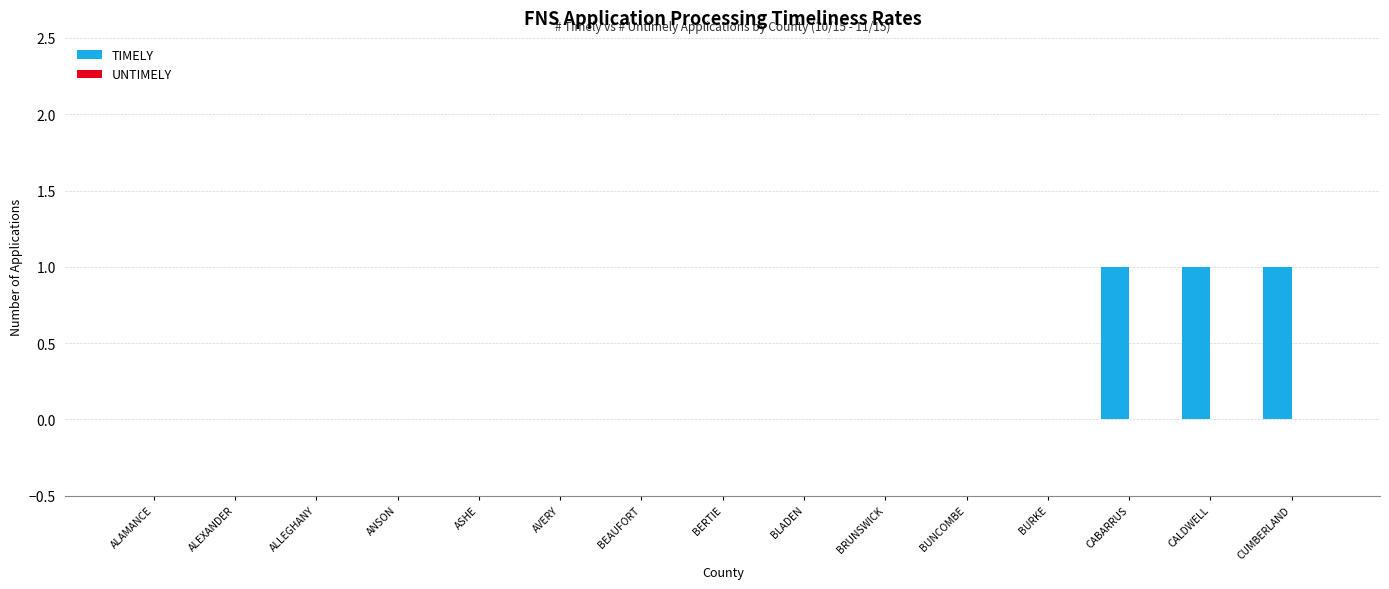

The chart shows a value of 0 at BURKE. True or false?

True